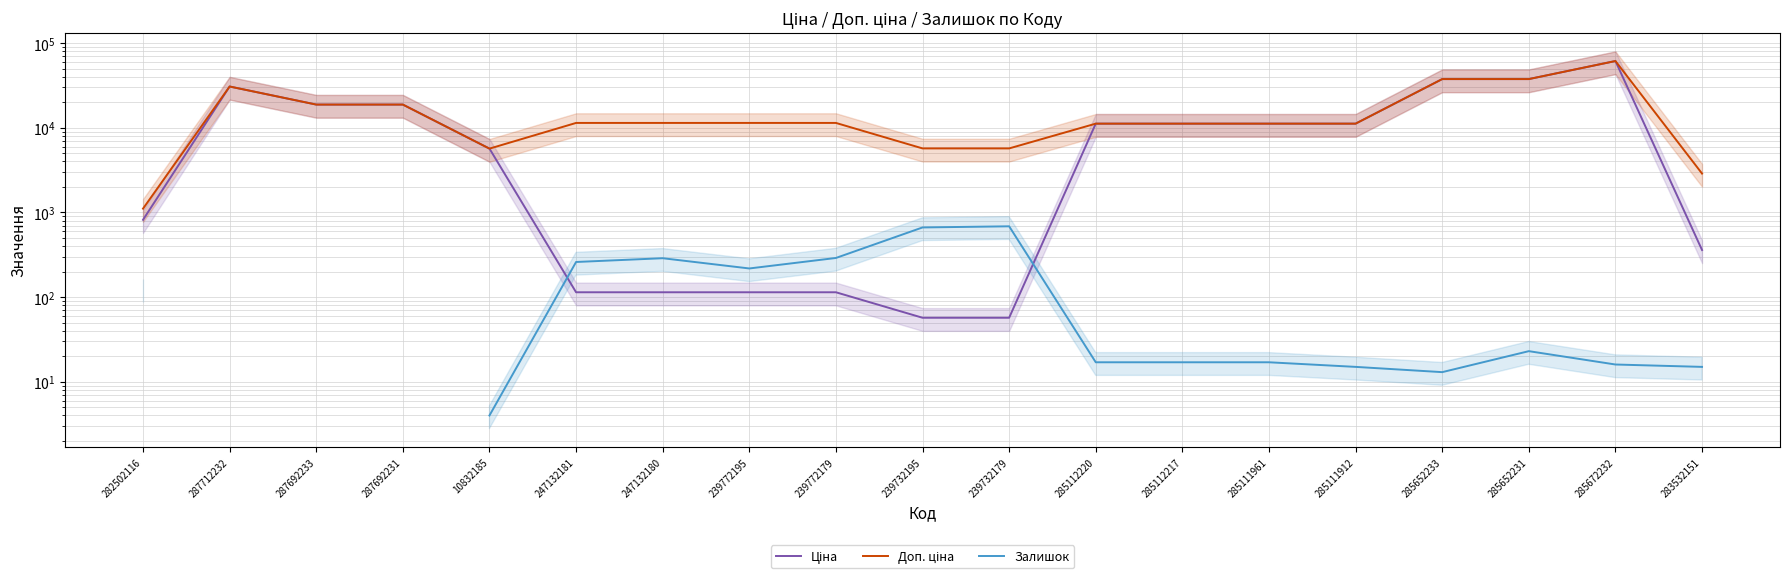

The Залишок series shows 11.3 at 285112220. True or false?

False